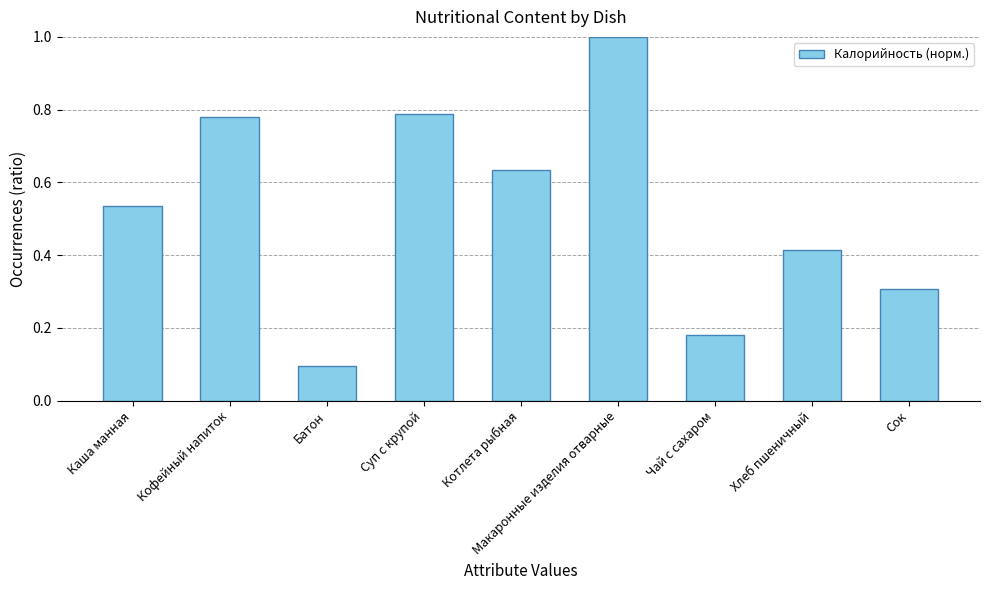

What is the difference between the maximum and minimum values?

0.9